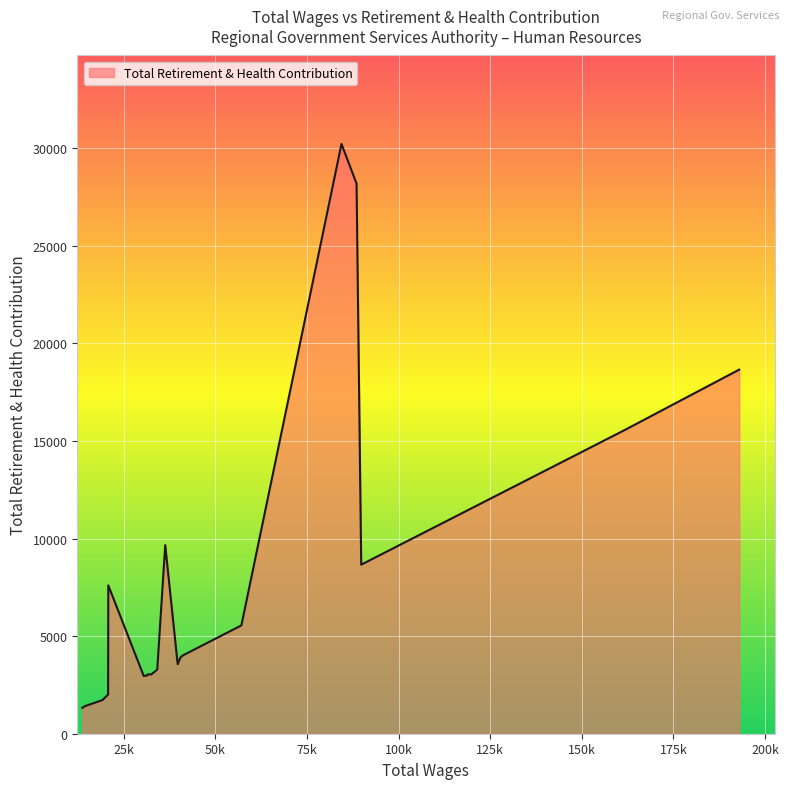

What is the minimum value shown in the chart?

1324